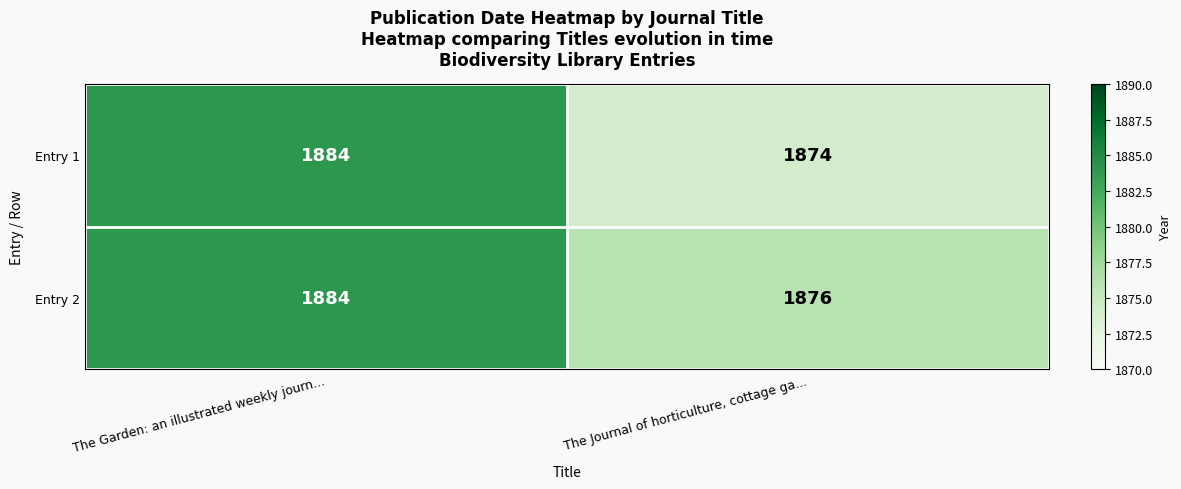

What is the approximate value of Entry 2 at The Journal of horticulture, cottage ga...?

1876